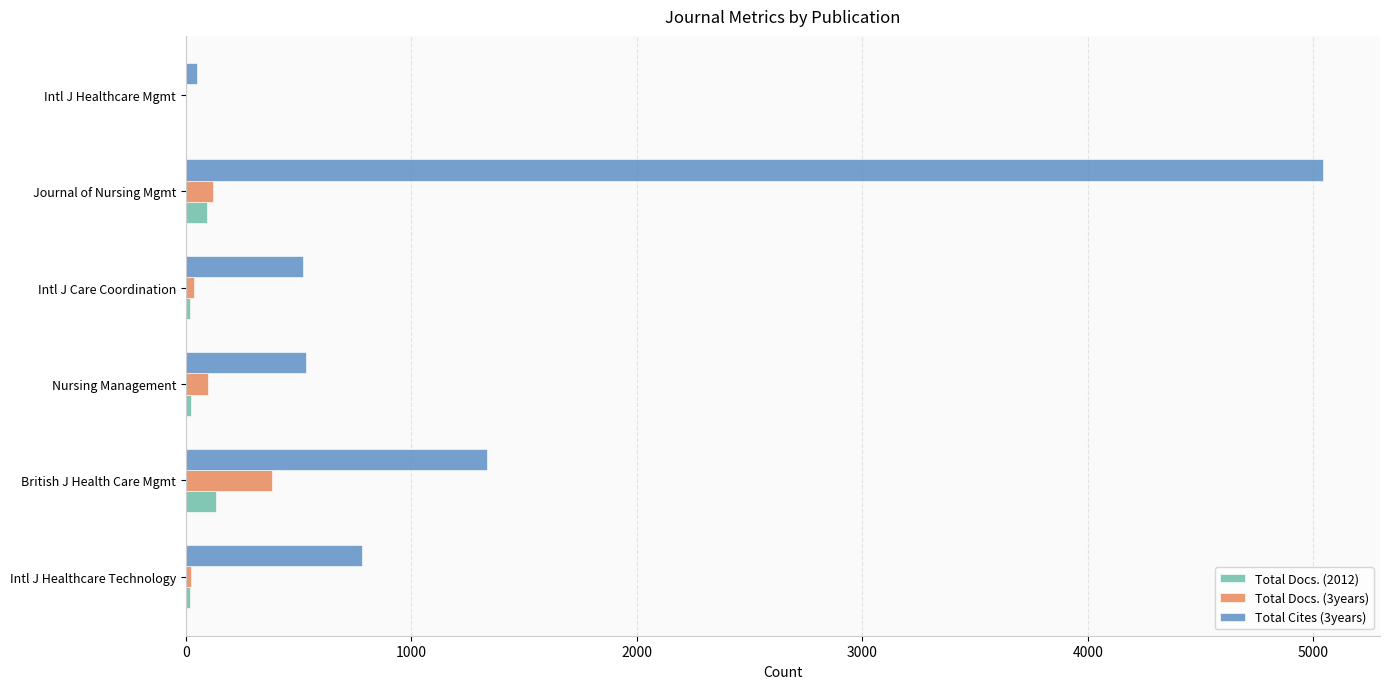

The Total Cites (3years) series shows 534 at Intl J Healthcare Technology. True or false?

False